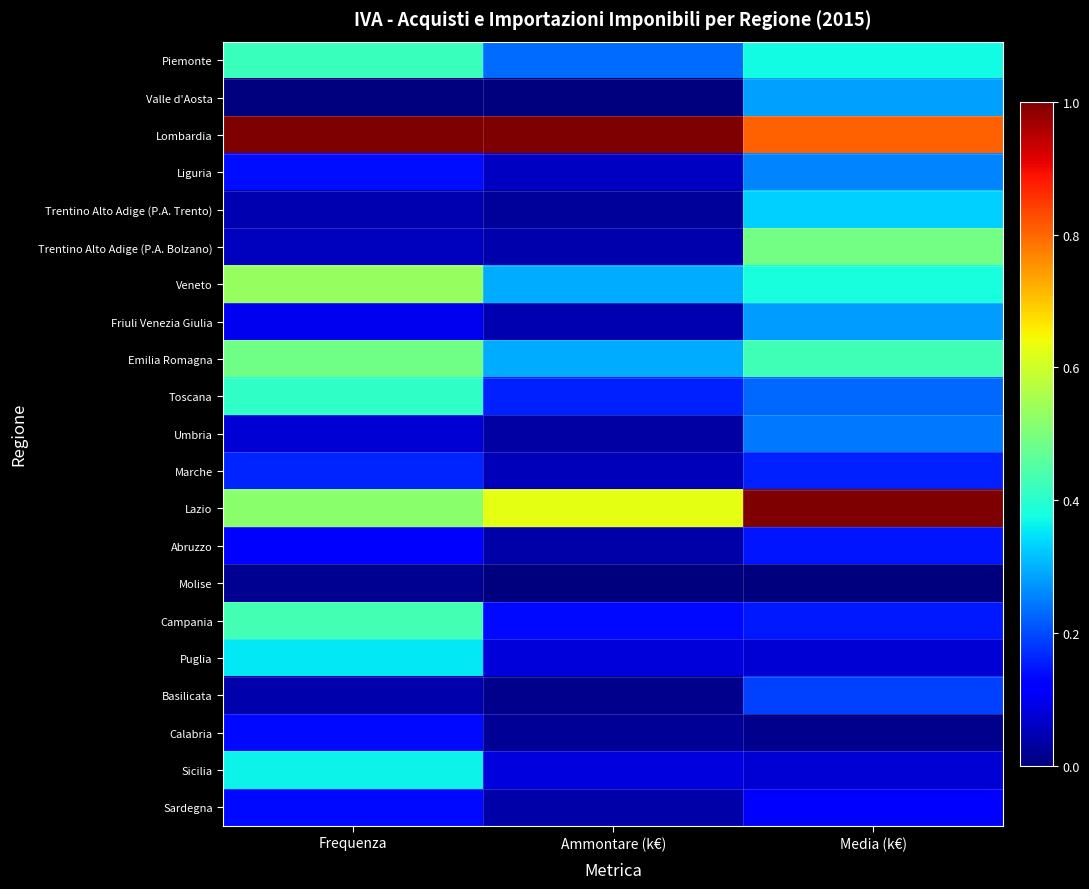

What is the total value across all series at Ammontare (k€)?

3.3